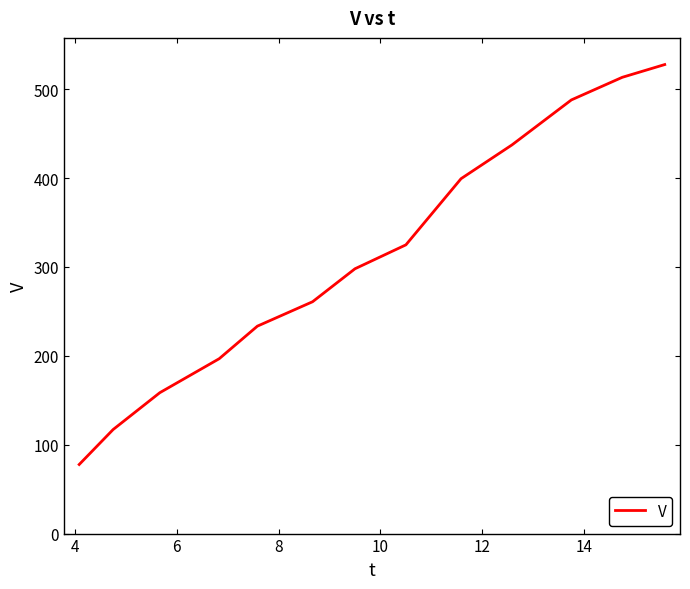

What is the difference between the maximum and minimum values?

449.9